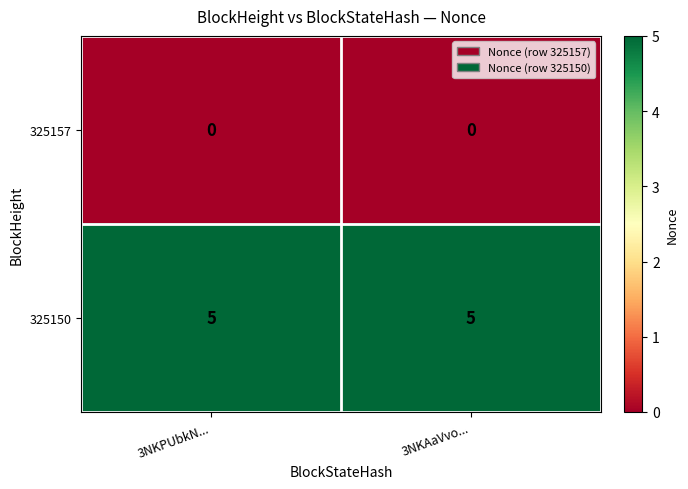

The 325150 series shows 7 at 3NKAaVvo.... True or false?

False